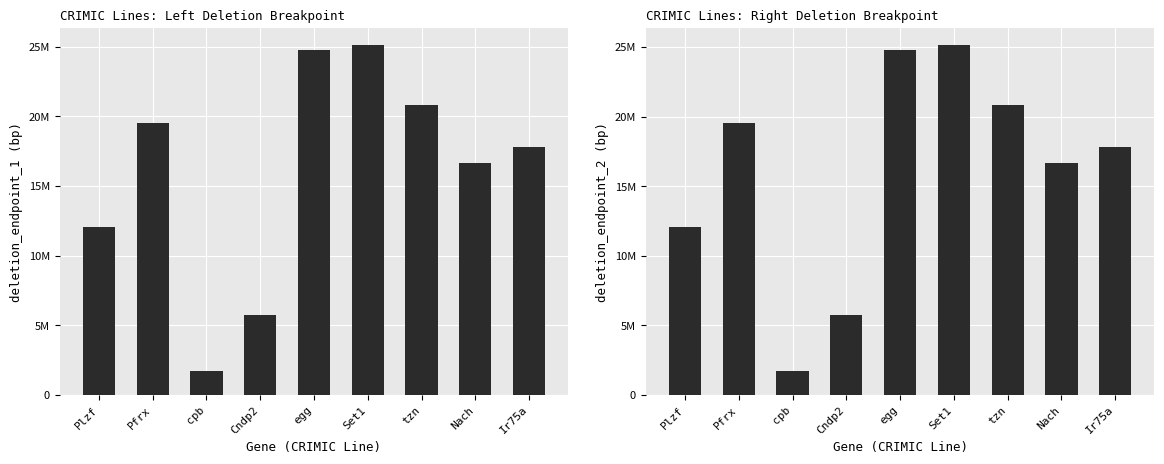

The value of deletion_endpoint_2 at tzn is 20799992. True or false?

True